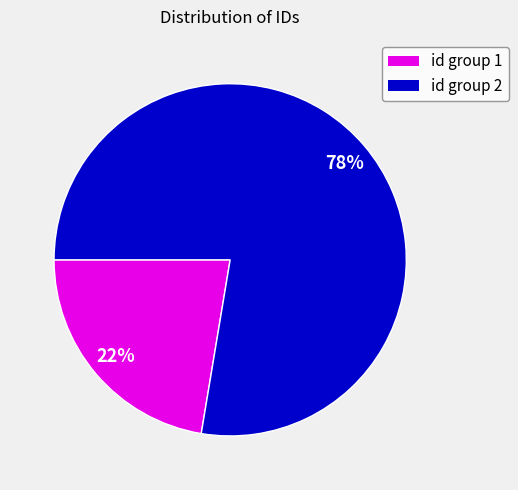

Count the number of slices in the pie.

2